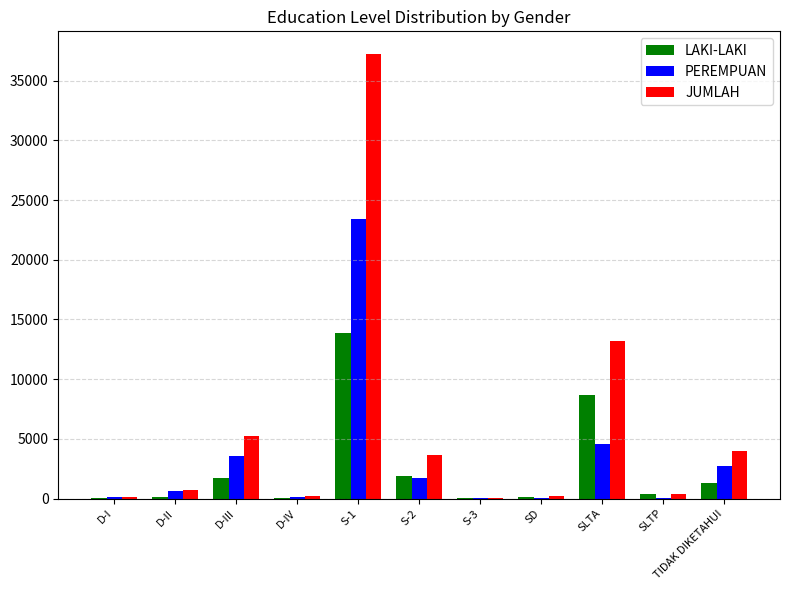

Read the PEREMPUAN value at D-I, to the nearest 100.

100